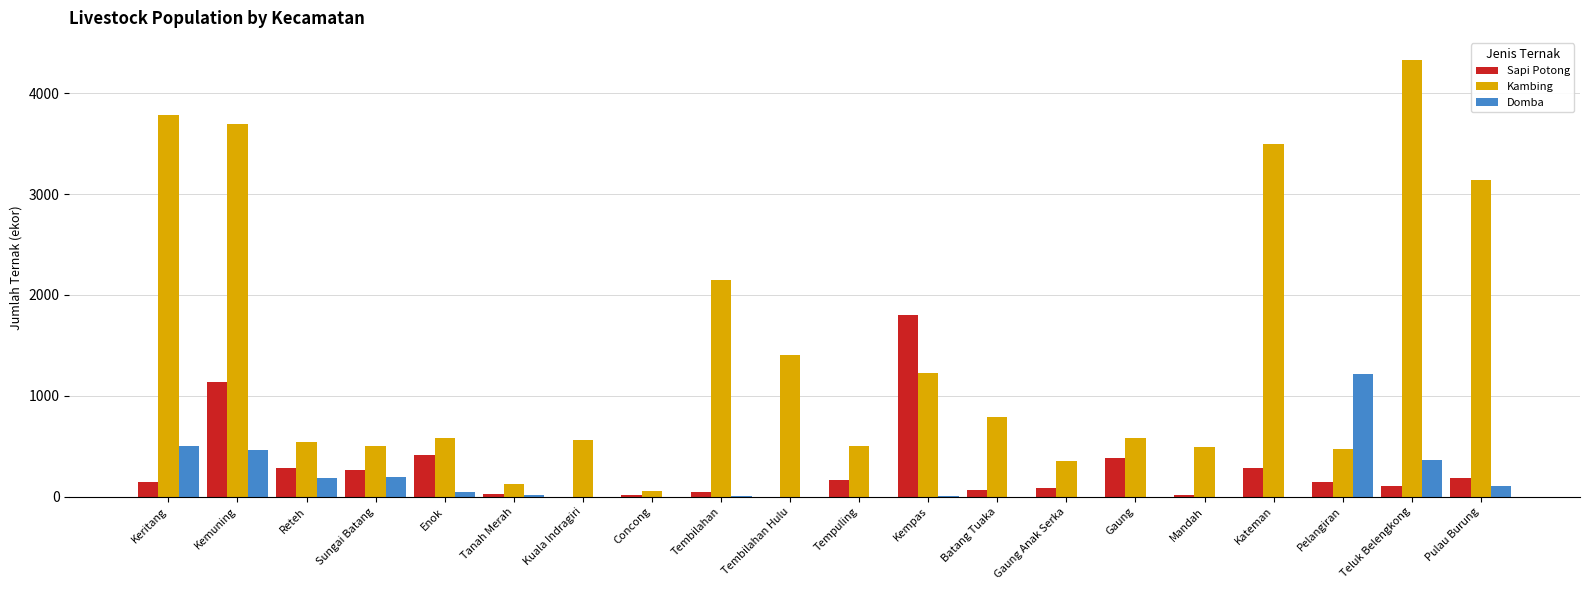

Which series changed the most between Concong and Tempuling?

Kambing